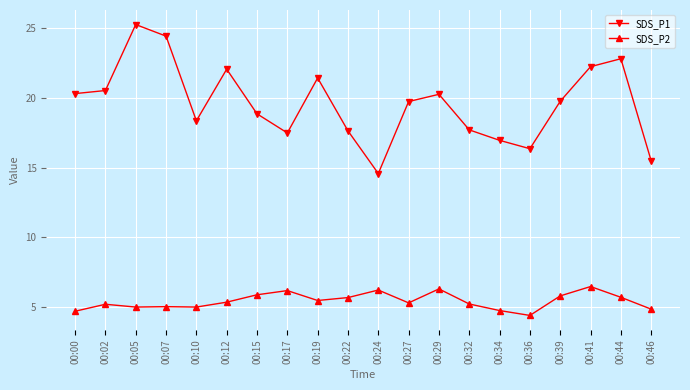

What value does the SDS_P2 series have at 00:36?

4.4